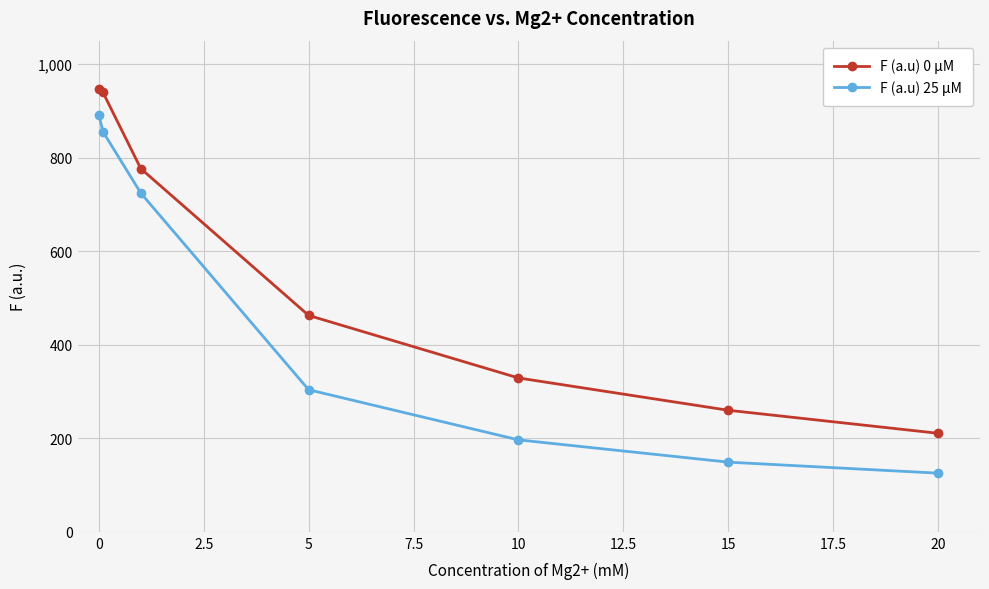

Does the chart have visible grid lines?

Yes